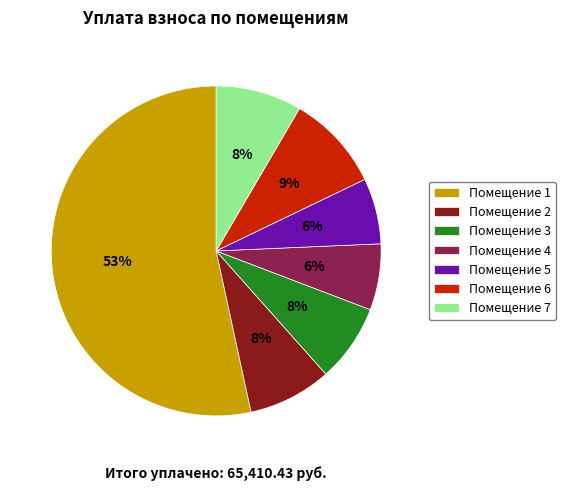

How many slices are in this pie chart?

7